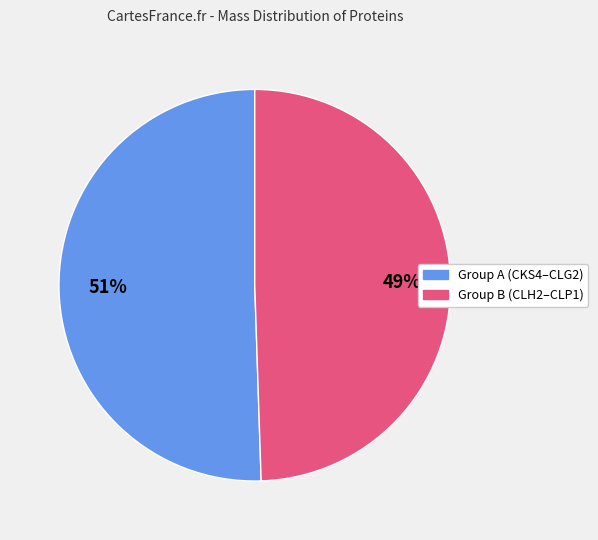

Does any single category account for the majority?

Yes